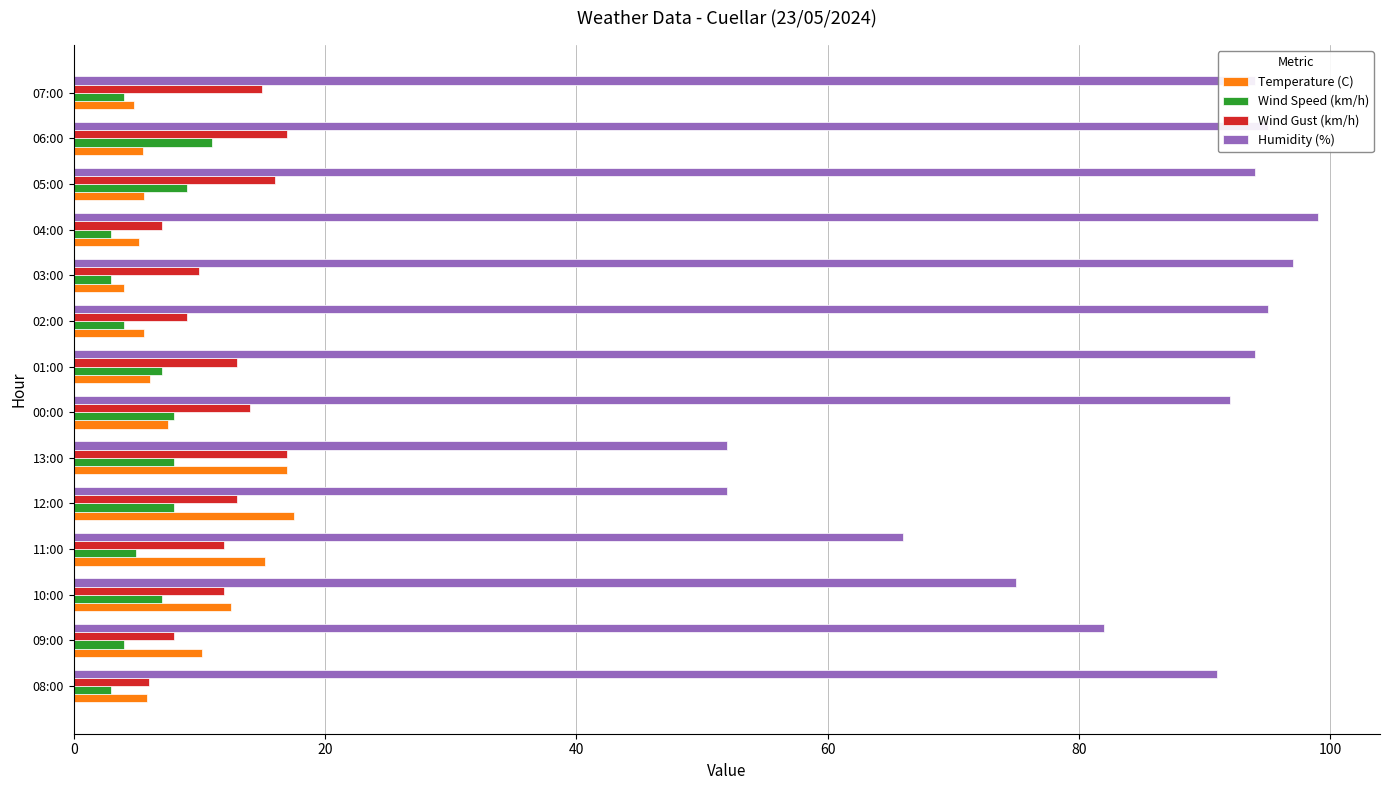

Rank the series at 06:00 from lowest to highest value.

Temperature (C), Wind Speed (km/h), Wind Gust (km/h), Humidity (%)